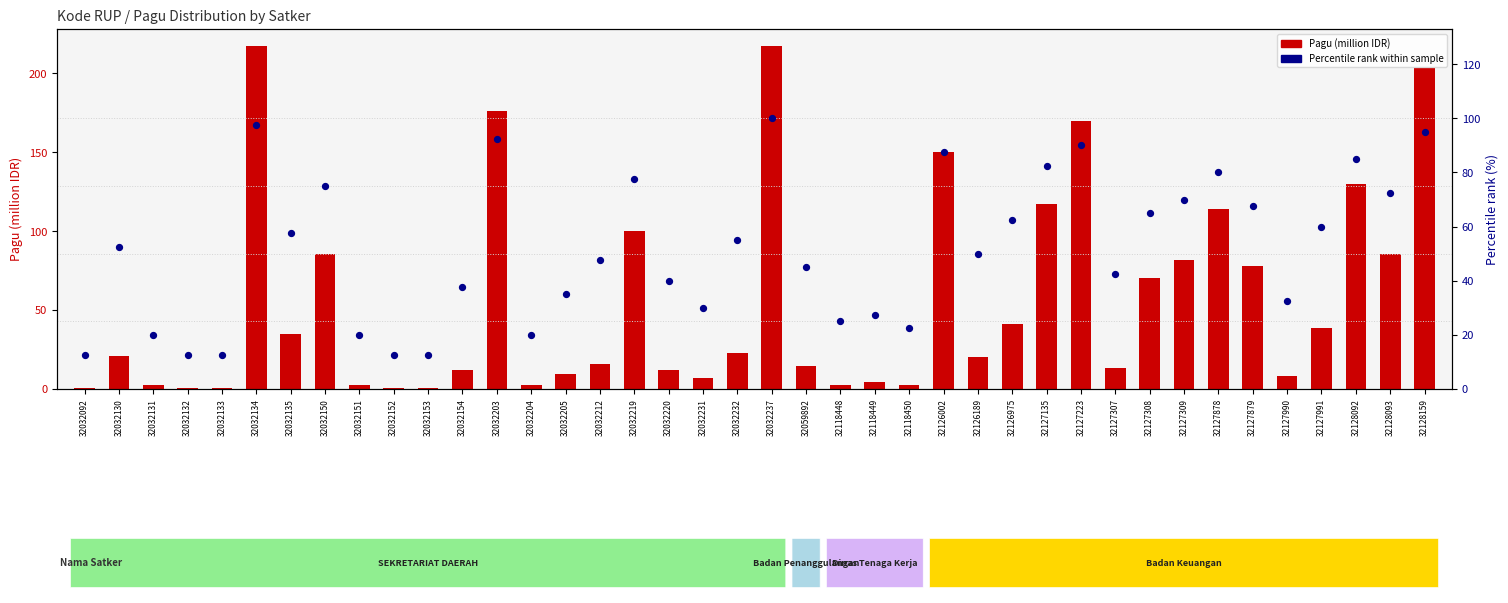

Which series has the largest total across all categories?

Pagu (million IDR)